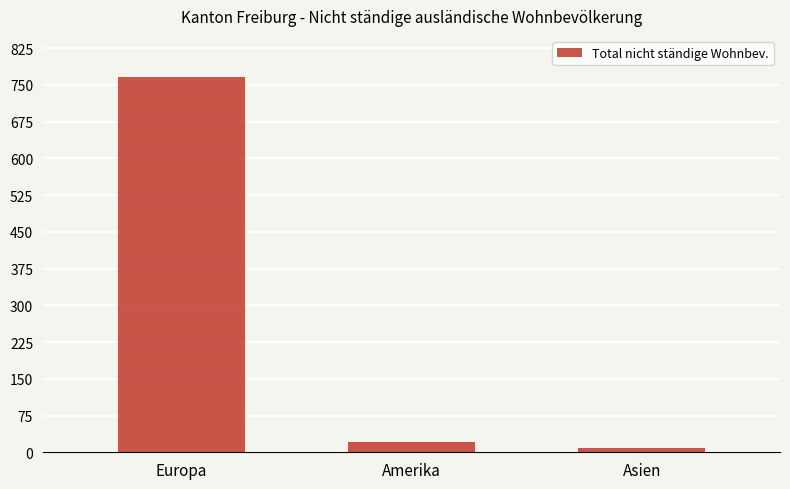

What is the sum of all values?

797